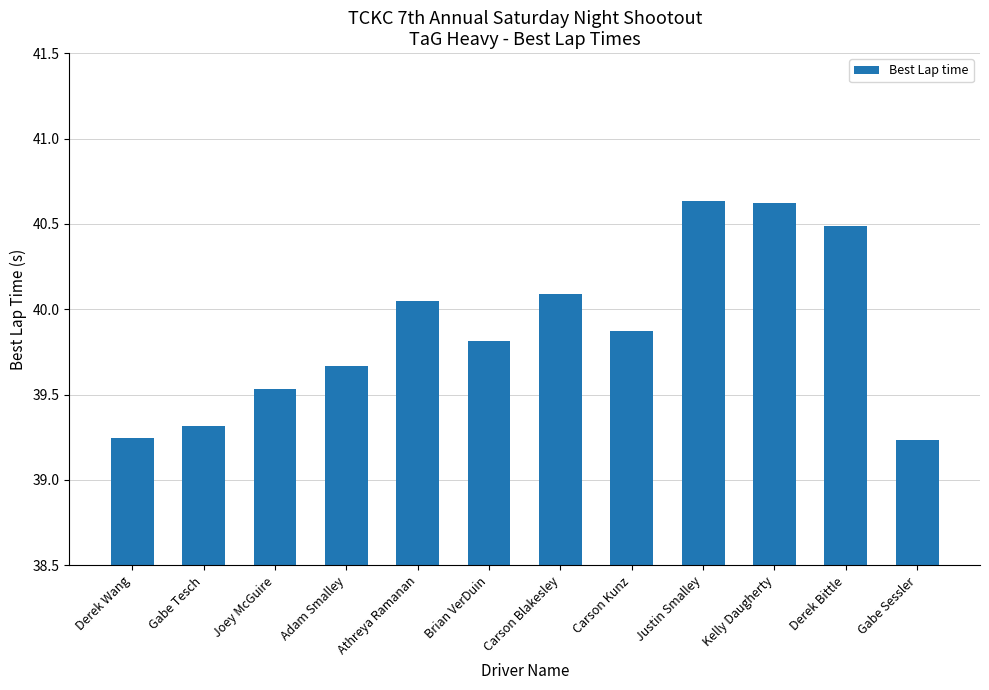

Between Joey McGuire and Carson Blakesley, which is larger?

Carson Blakesley